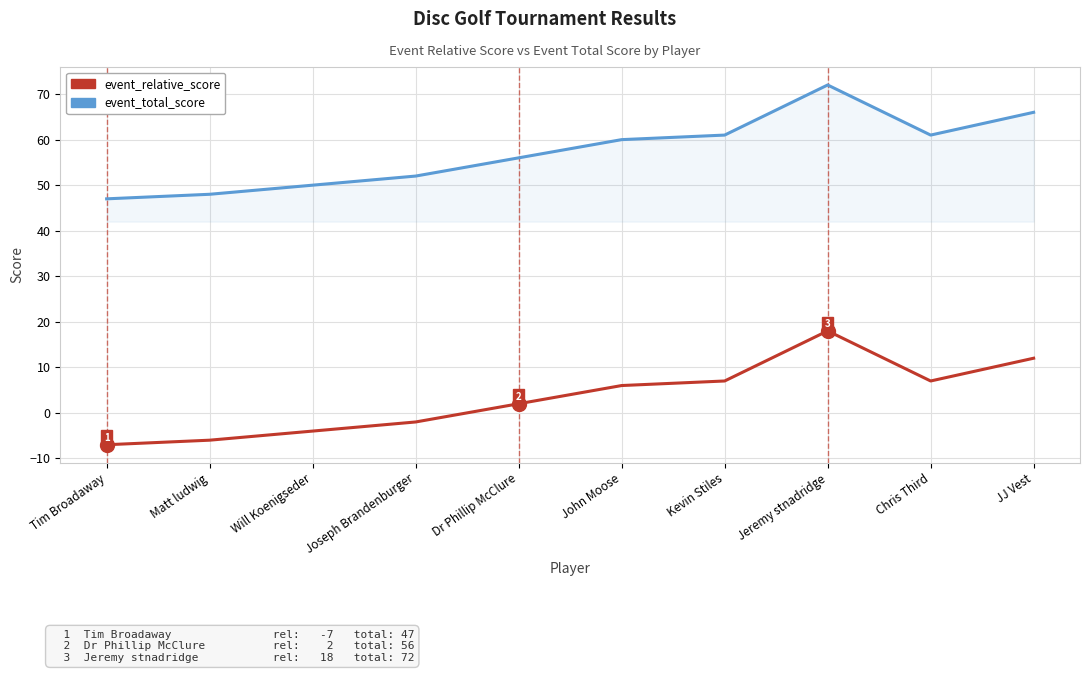

Where is the first local minimum for event_relative_score?

Chris Third